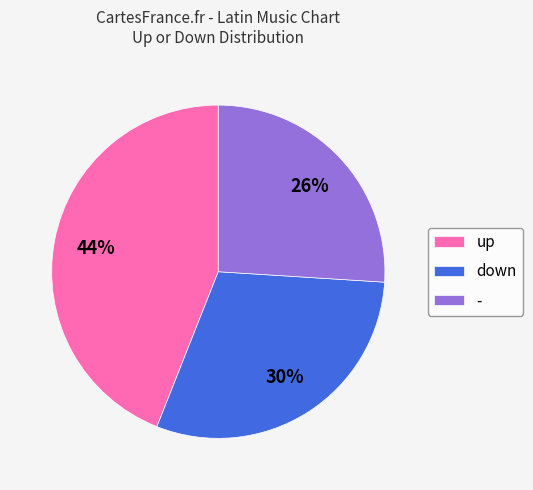

Count the number of slices in the pie.

3